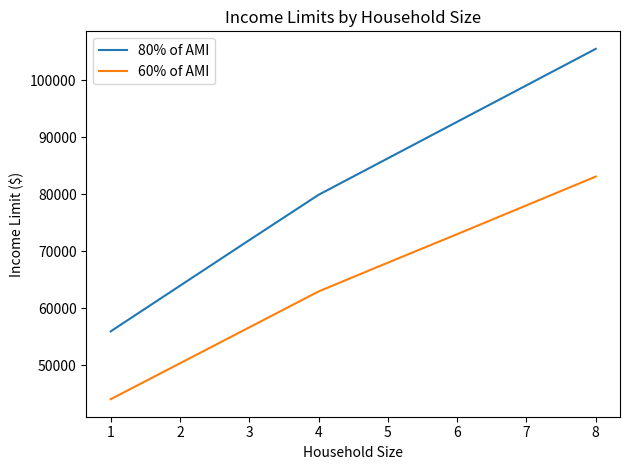

Reading left to right, list all the values displayed in this chart.

80% of AMI: 55950	63950	71950	79900	86300	92700	99100	105500
60% of AMI: 44050	50350	56650	62950	68000	73000	78050	83100